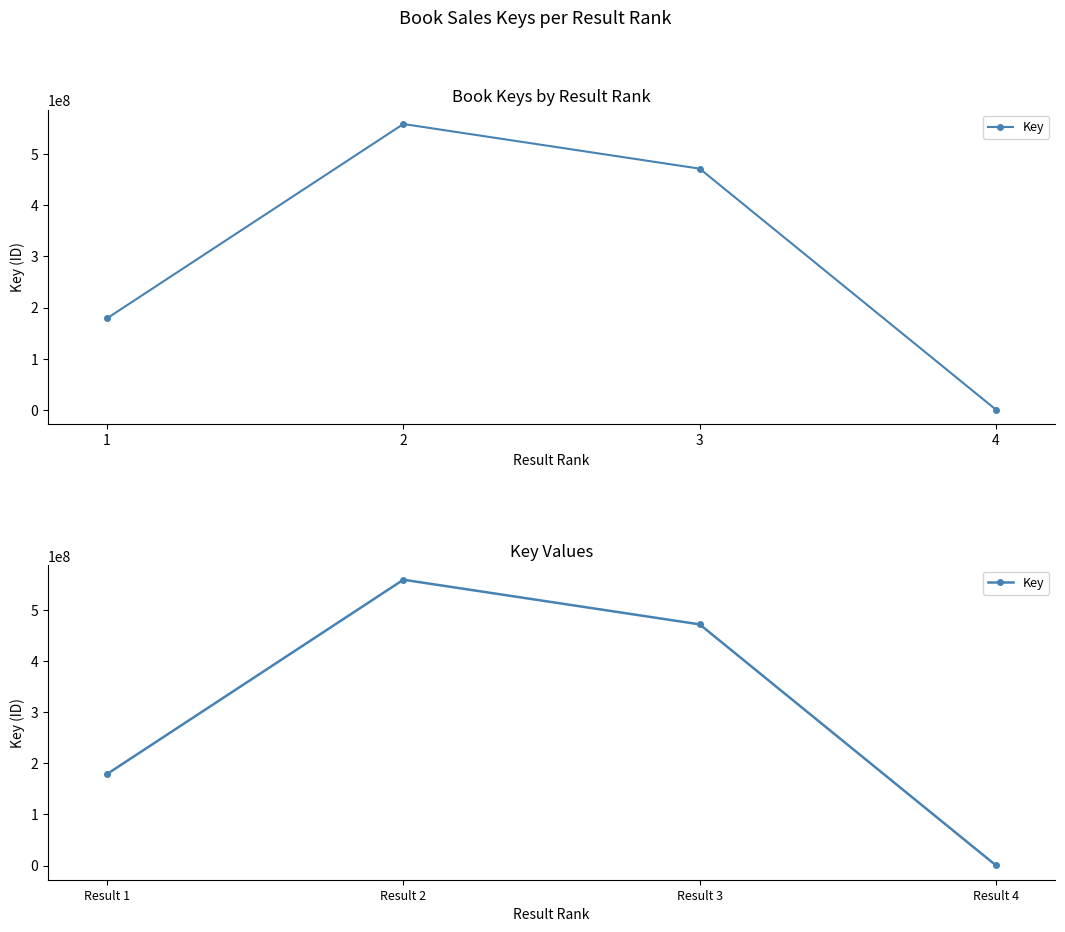

The value at Result 2 is 945292812. True or false?

False